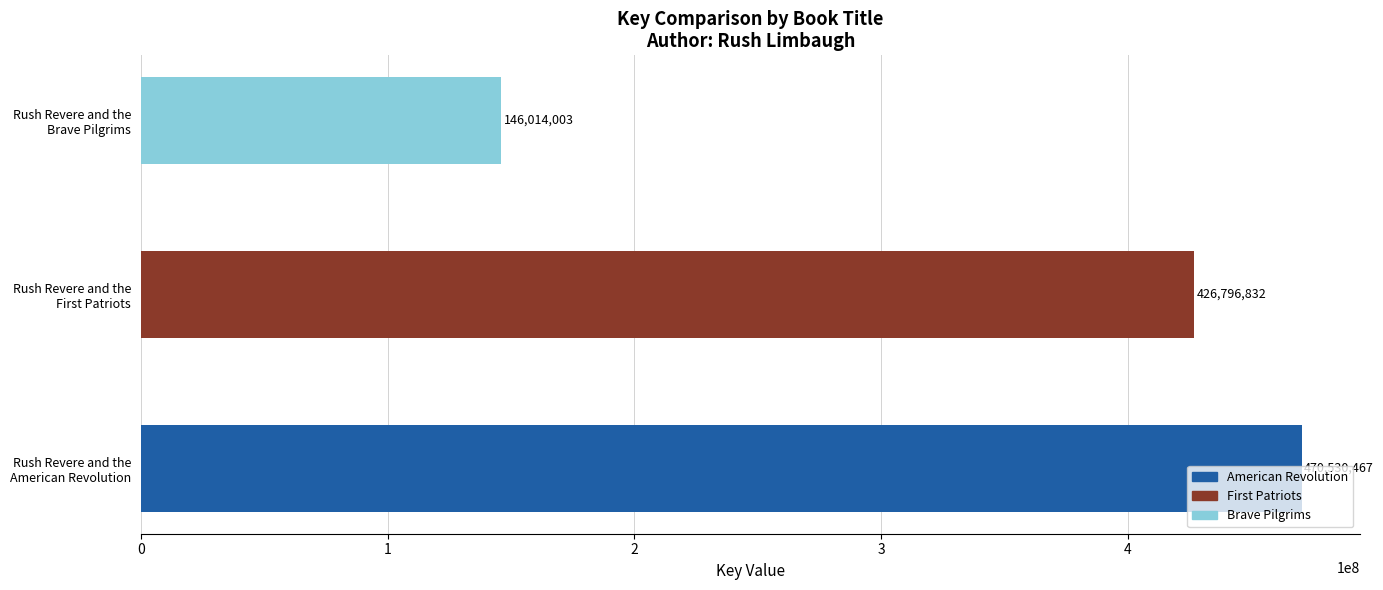

What is the difference between the maximum and minimum values?

324516464